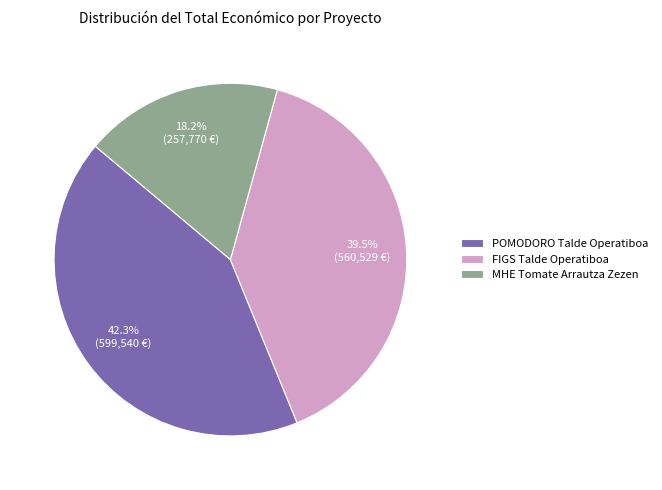

Rank the categories by value from lowest to highest.

MHE Tomate Arrautza Zezen, FIGS Talde Operatiboa, POMODORO Talde Operatiboa